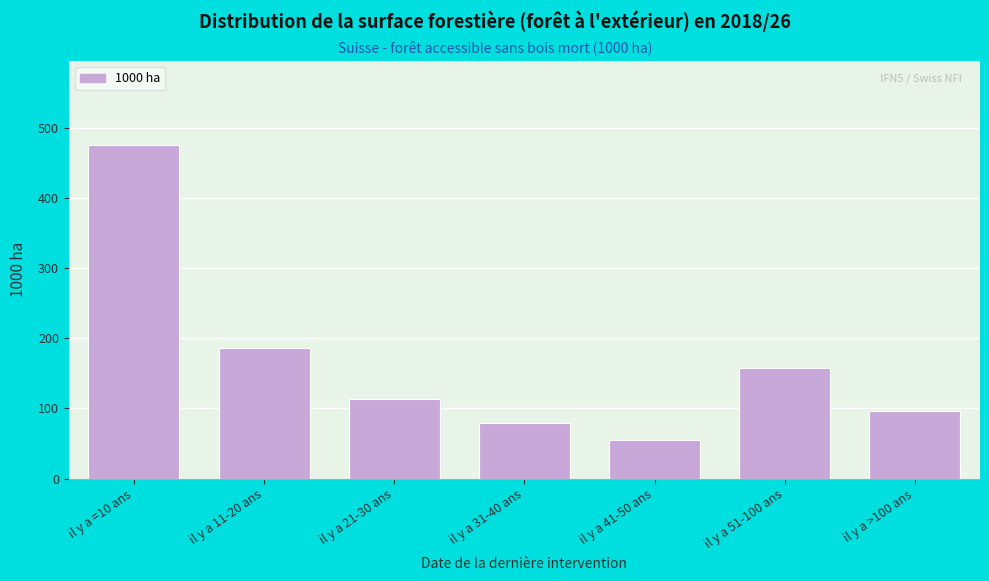

Reading left to right, list all the values displayed in this chart.

il y a =10 ans=476.0	il y a 11-20 ans=186.7	il y a 21-30 ans=113.9	il y a 31-40 ans=79.1	il y a 41-50 ans=55.5	il y a 51-100 ans=158.3	il y a >100 ans=96.0